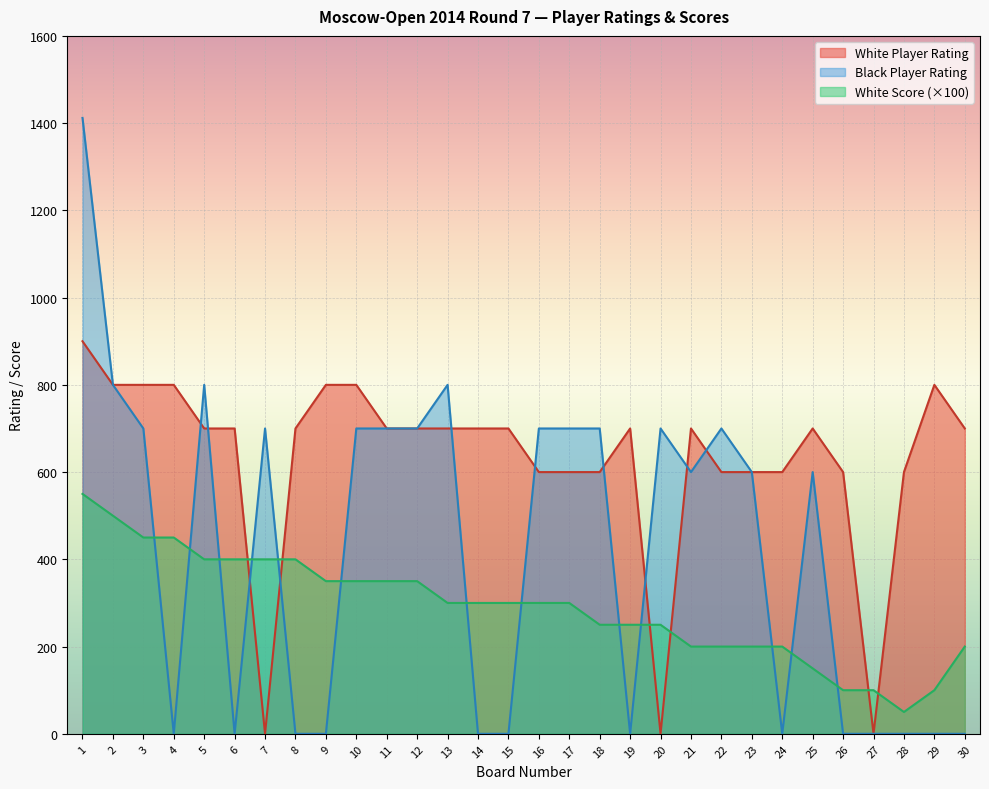

The White Score series shows 100 at 26. True or false?

True